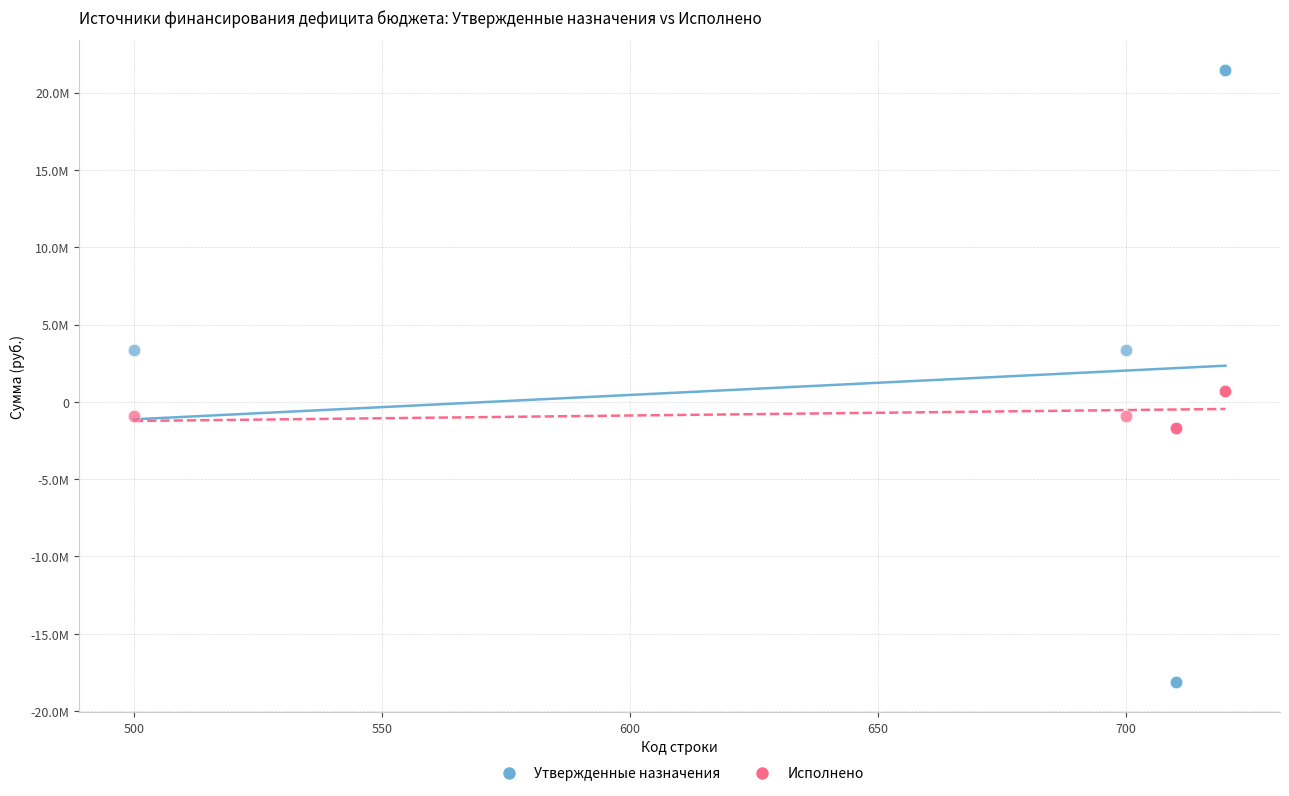

Which series has the widest spread of Y values?

Утвержденные назначения